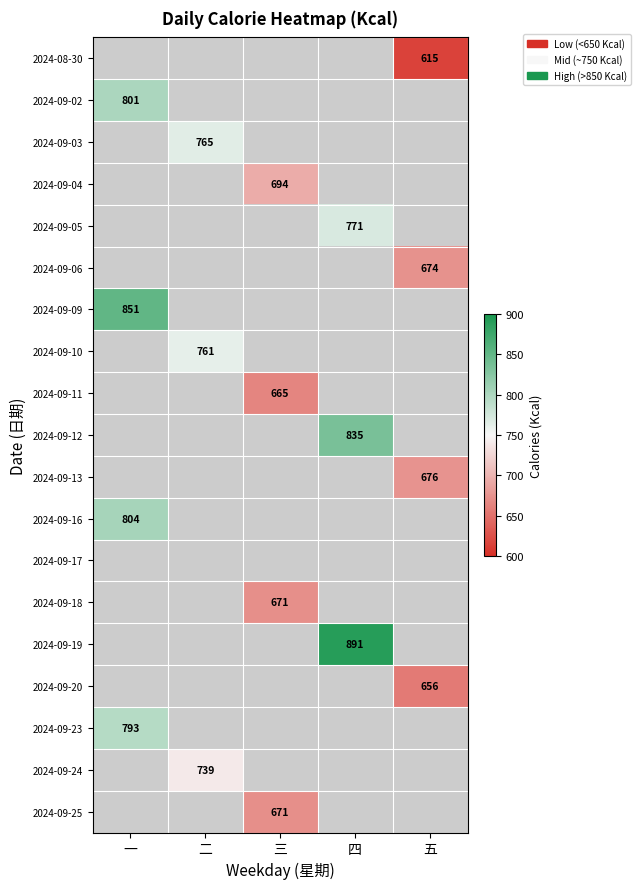

True or false: 2024-09-06 has a value of 906 at 五.

False